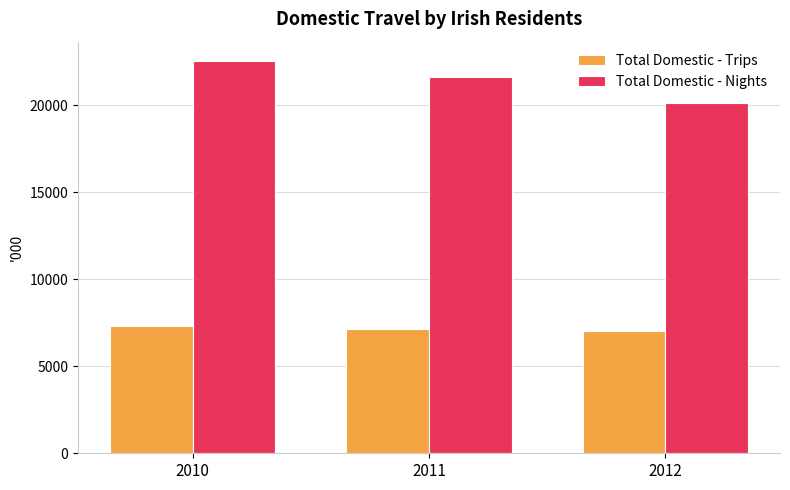

At 2011, list the series in order from largest to smallest.

Total Domestic - Nights, Total Domestic - Trips